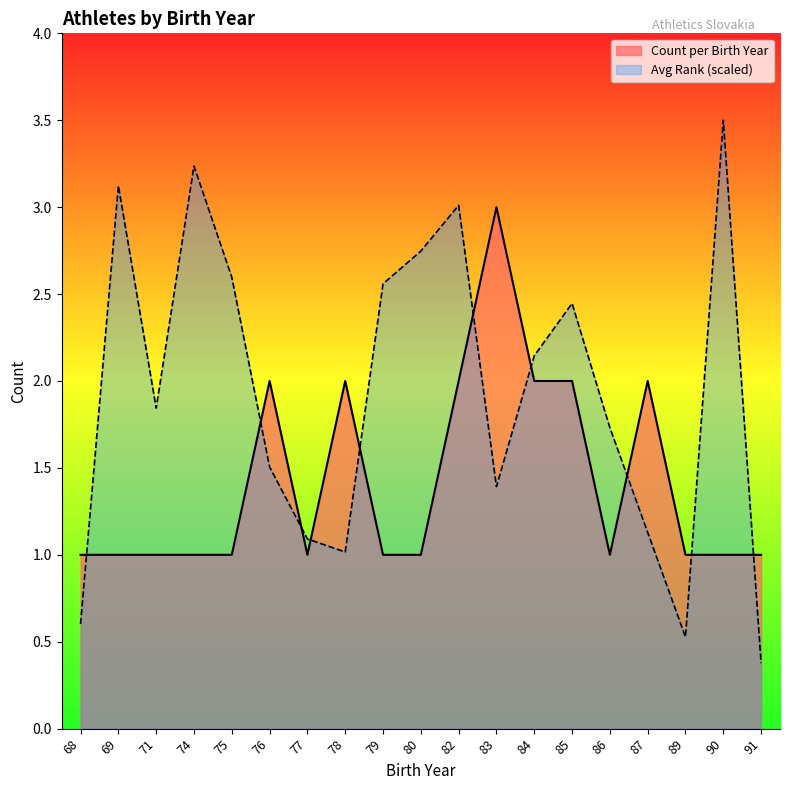

Approximately how many times larger is the value at 76 compared to 71?

2.0